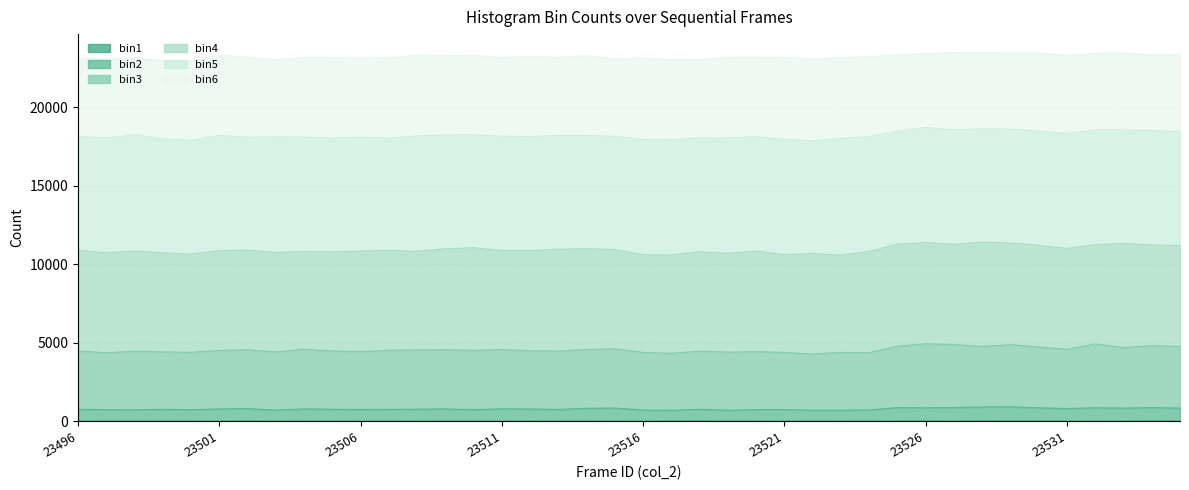

Is the value of bin1 at 23498 greater than the value of bin2 at 23514?

No